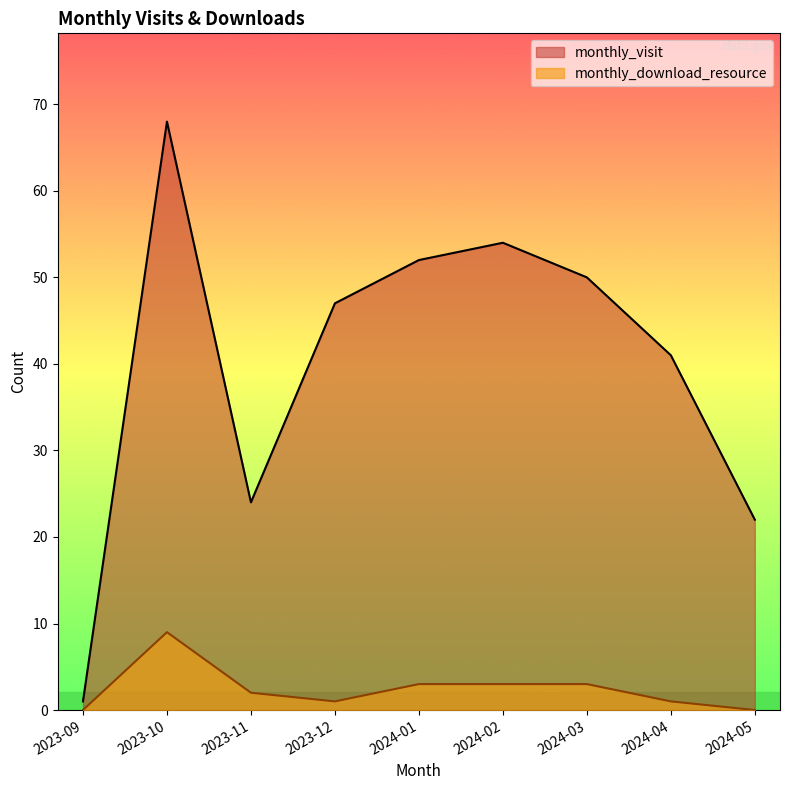

Reading left to right, extract all data points from this chart.

monthly_visit: 2023-09=1	2023-10=68	2023-11=24	2023-12=47	2024-01=52	2024-02=54	2024-03=50	2024-04=41	2024-05=22
monthly_download_resource: 2023-09=0	2023-10=9	2023-11=2	2023-12=1	2024-01=3	2024-02=3	2024-03=3	2024-04=1	2024-05=0